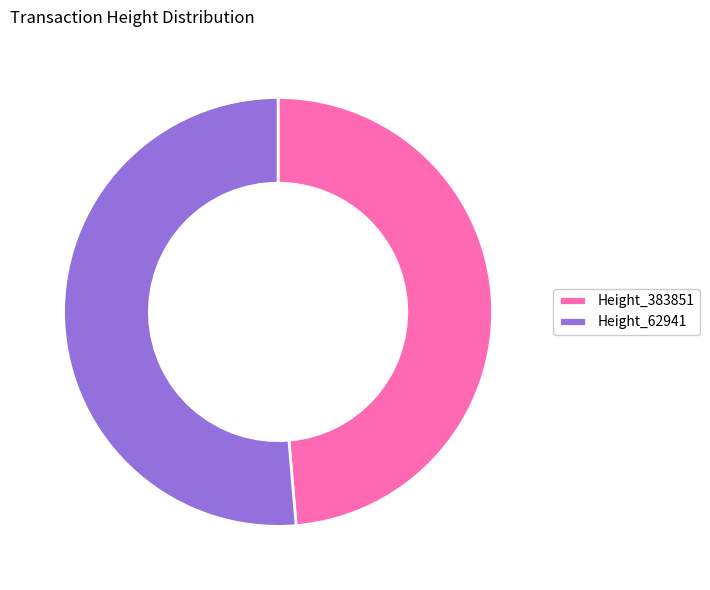

Approximately how many times larger is the value at Height_62941 compared to Height_383851?

1.1